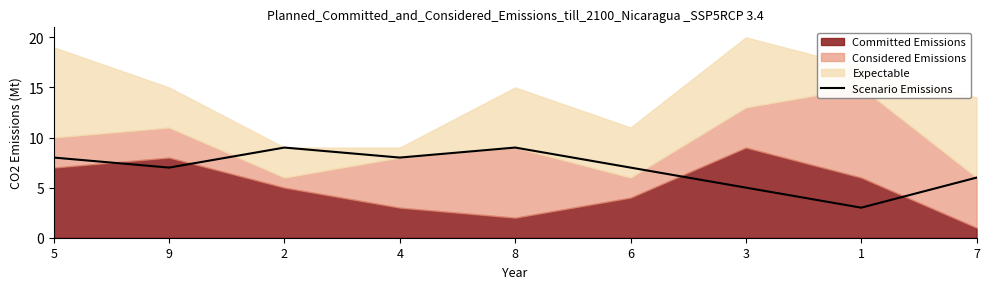

The value at 8 is 3. True or false?

False